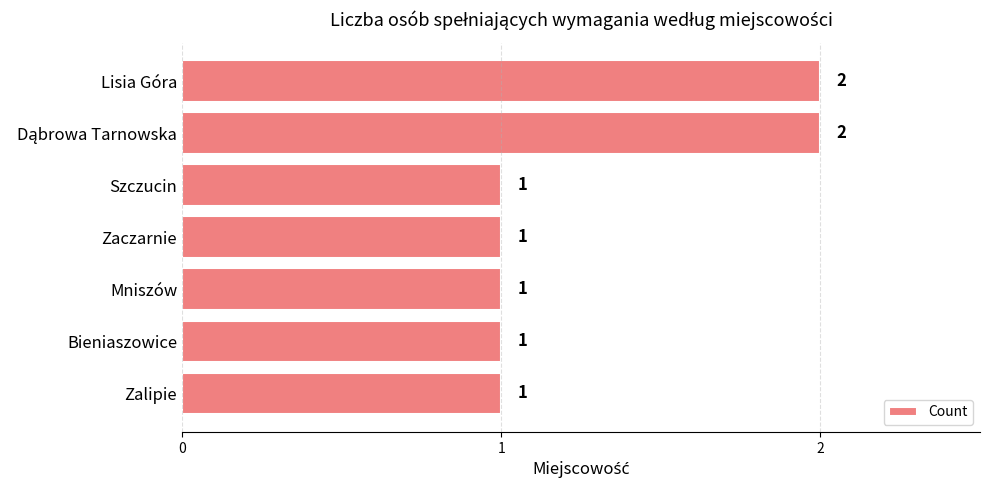

How many bars are there in total?

7